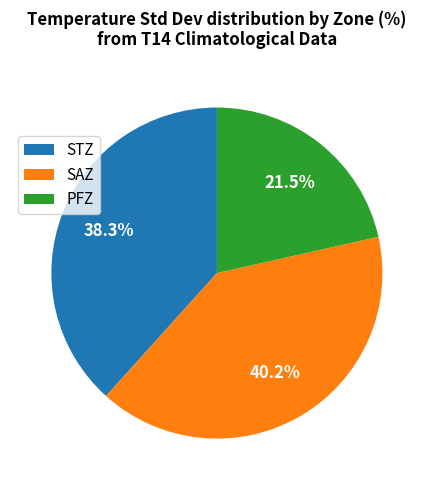

Count the number of slices in the pie.

3